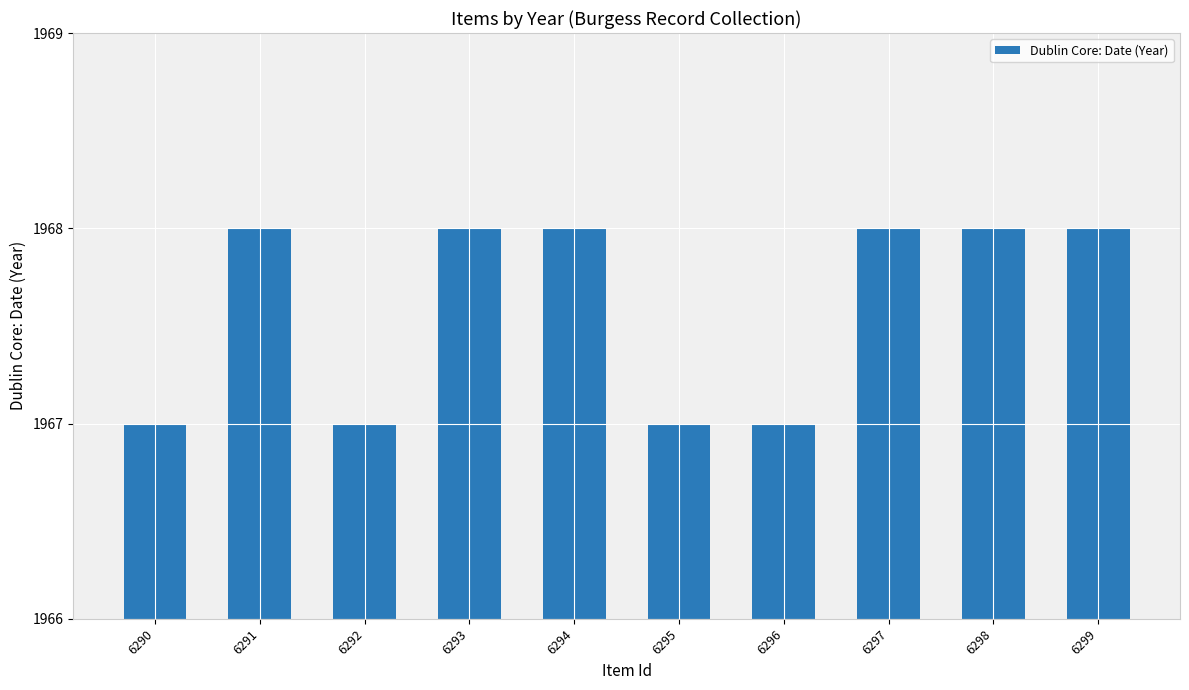

Reading right to left, list all the values displayed in this chart.

1968	1968	1968	1967	1967	1968	1968	1967	1968	1967